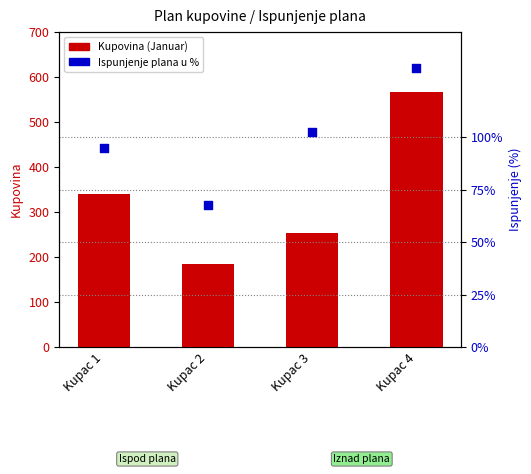

At how many categories does at least one series exceed 119?

4